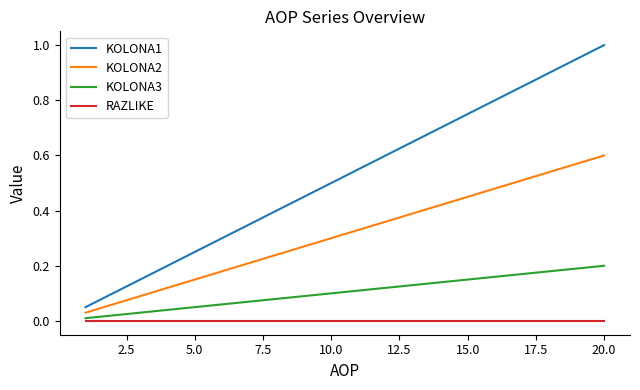

Which series has the widest spread of values?

KOLONA1